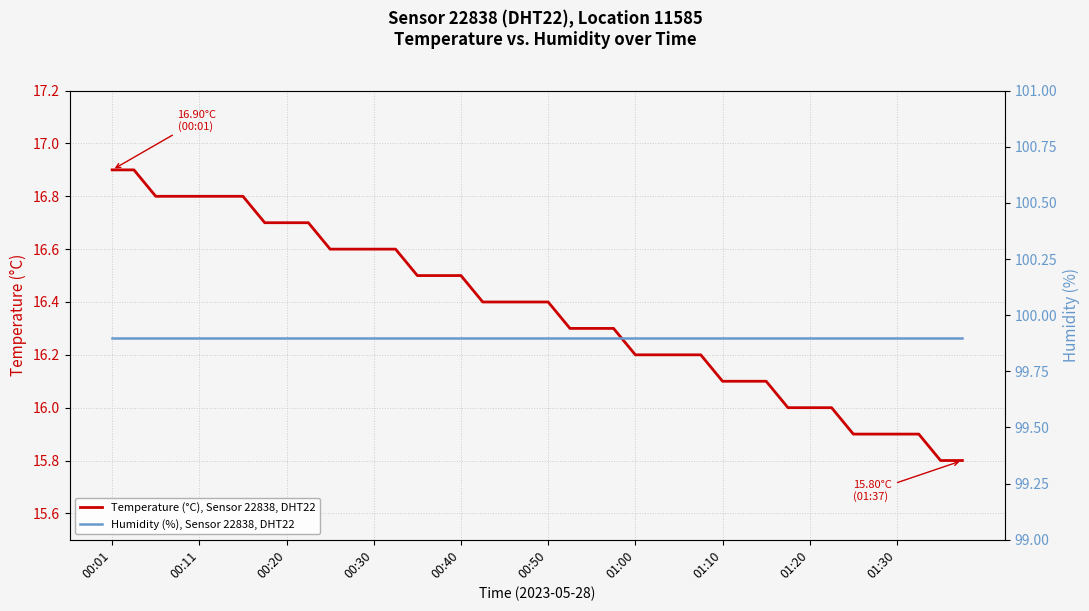

What is the maximum value shown in the chart?

99.9